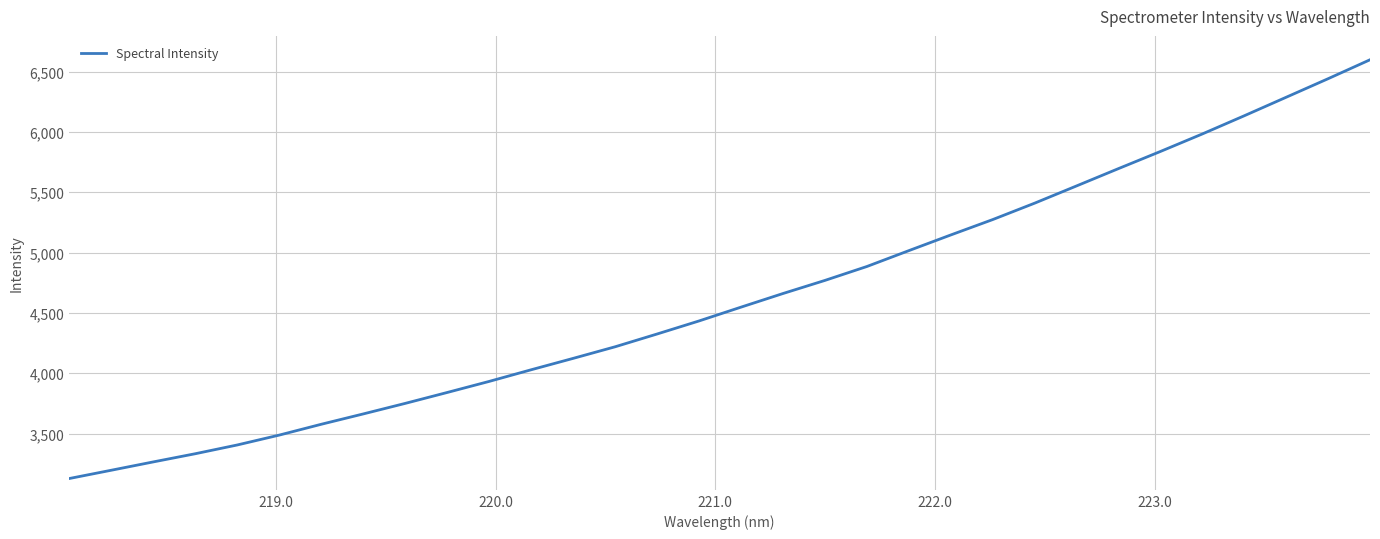

What is the sum of all values?

147941.1